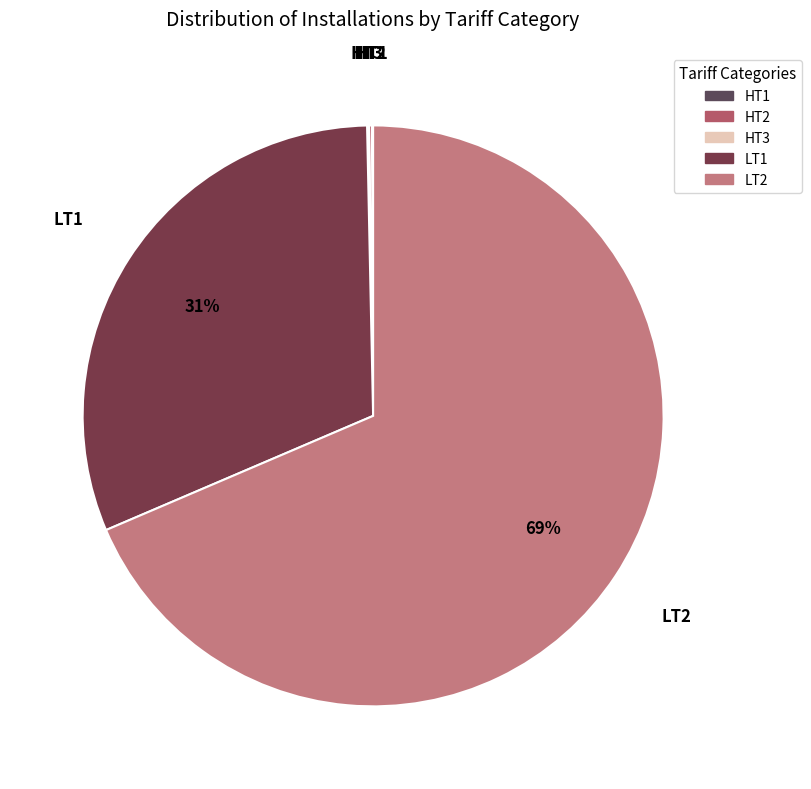

What is the largest slice in the pie chart?

LT2